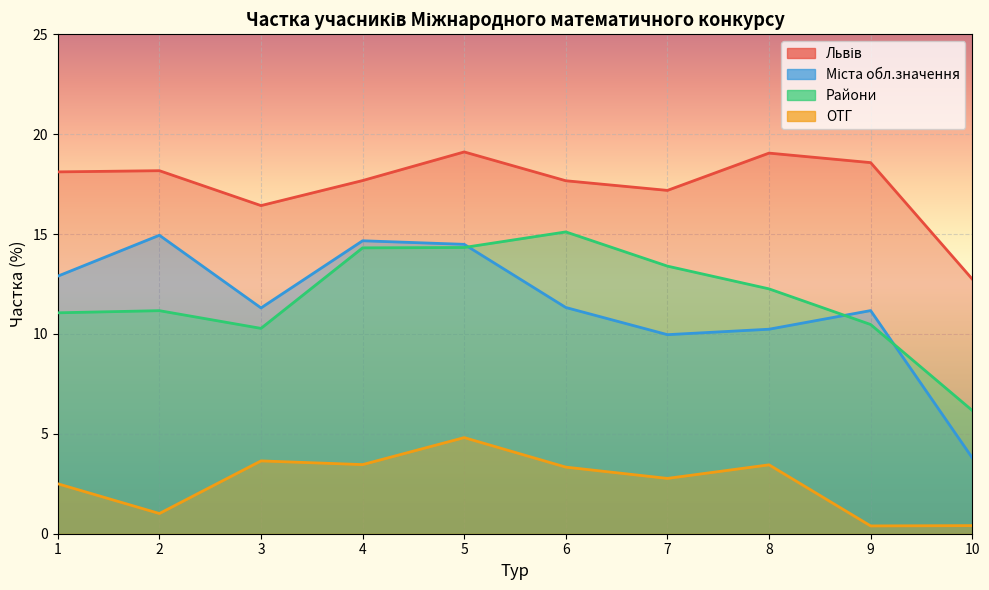

Reading left to right, list all the values displayed in this chart.

Львів: 1=18.1	2=18.2	3=16.4	4=17.7	5=19.1	6=17.7	7=17.2	8=19.1	9=18.6	10=12.7
Міста обл.значення: 1=12.9	2=14.9	3=11.3	4=14.7	5=14.5	6=11.3	7=10.0	8=10.2	9=11.2	10=3.8
Райони: 1=11.1	2=11.2	3=10.3	4=14.3	5=14.3	6=15.1	7=13.4	8=12.3	9=10.5	10=6.2
ОТГ: 1=2.5	2=1.0	3=3.6	4=3.5	5=4.8	6=3.3	7=2.8	8=3.4	9=0.4	10=0.4